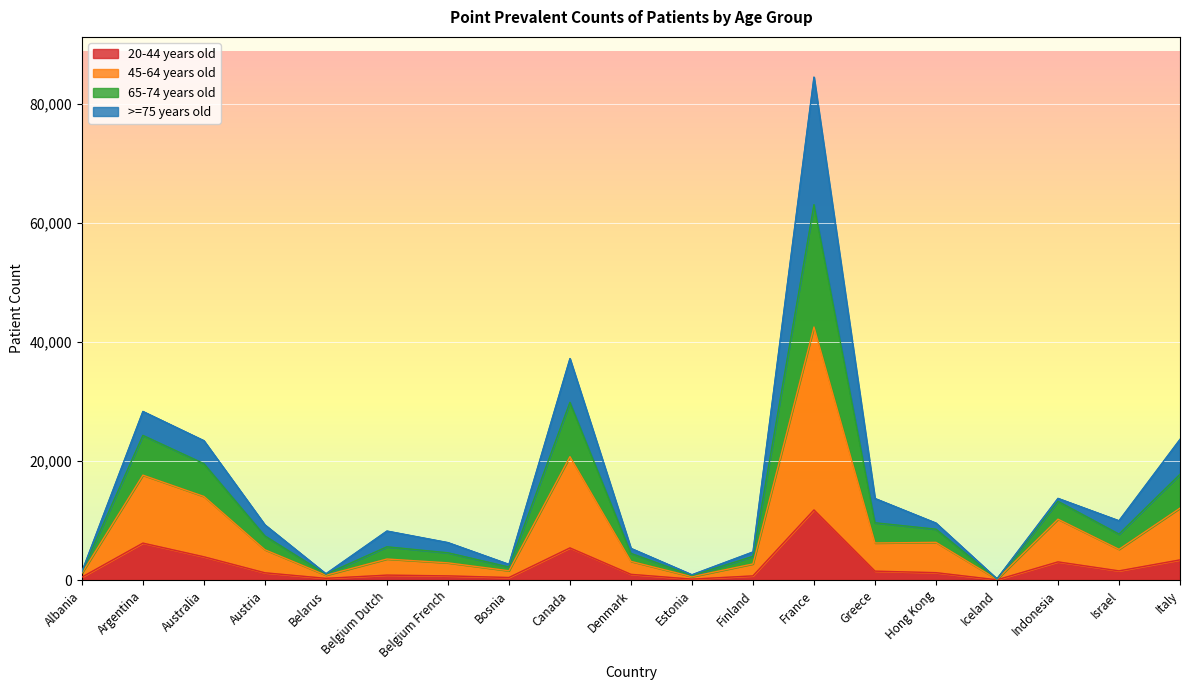

The value of 65-74 years old at Estonia is 188. True or false?

False